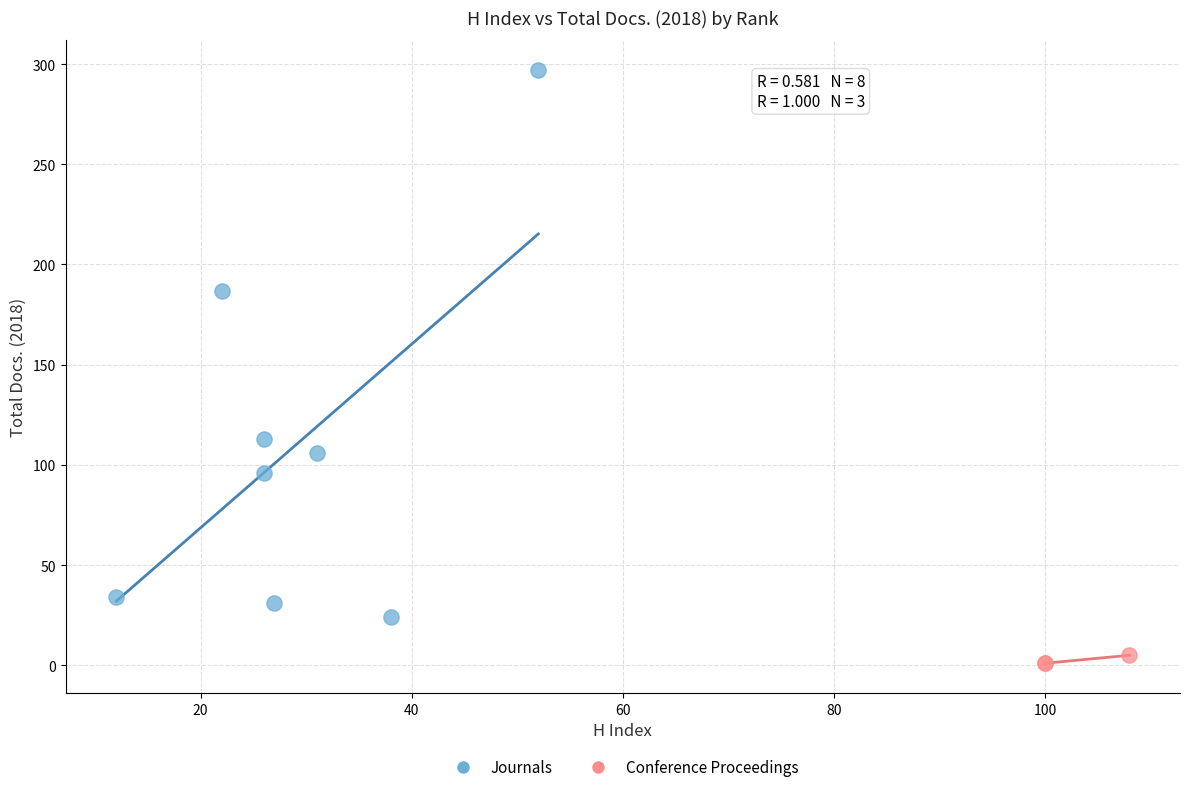

Which series contains the highest Y value?

Journals